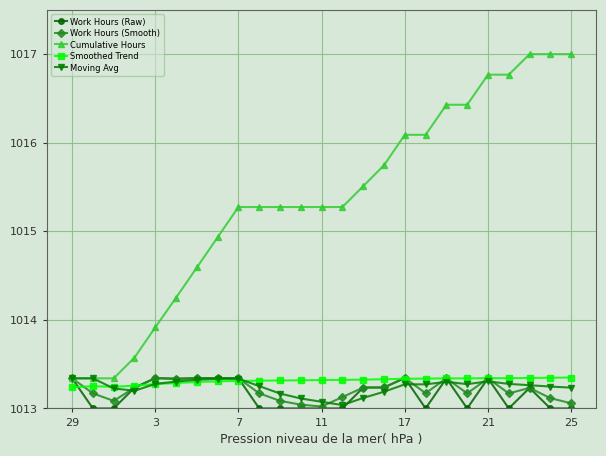

What is the maximum value for Cumulative Hours?

1017.0